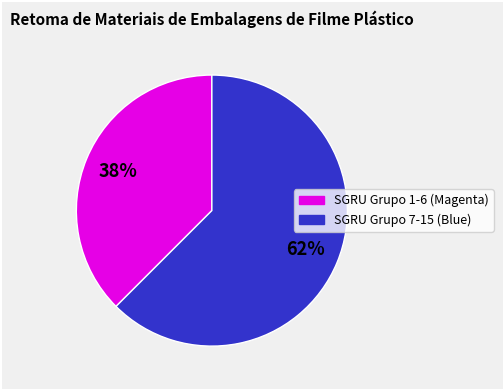

Is there a majority slice in this chart?

Yes